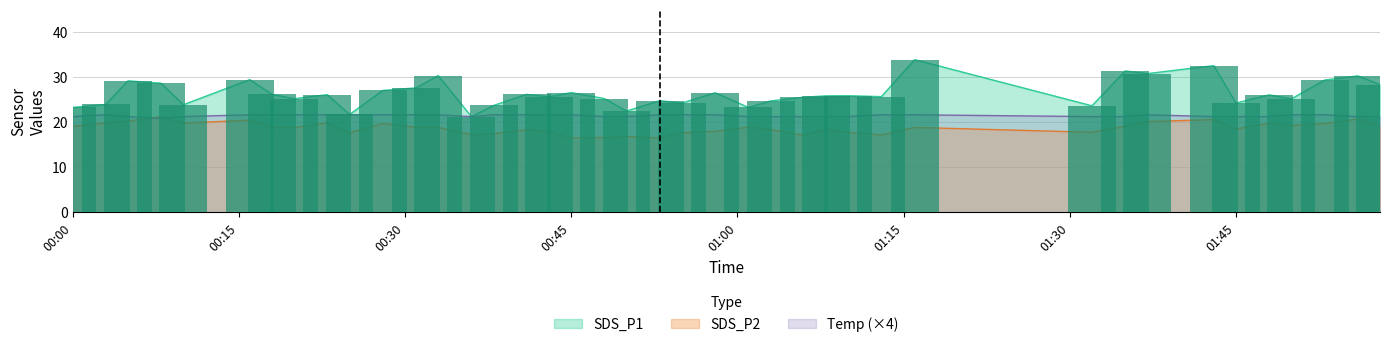

How many categories are shown in the chart?

40